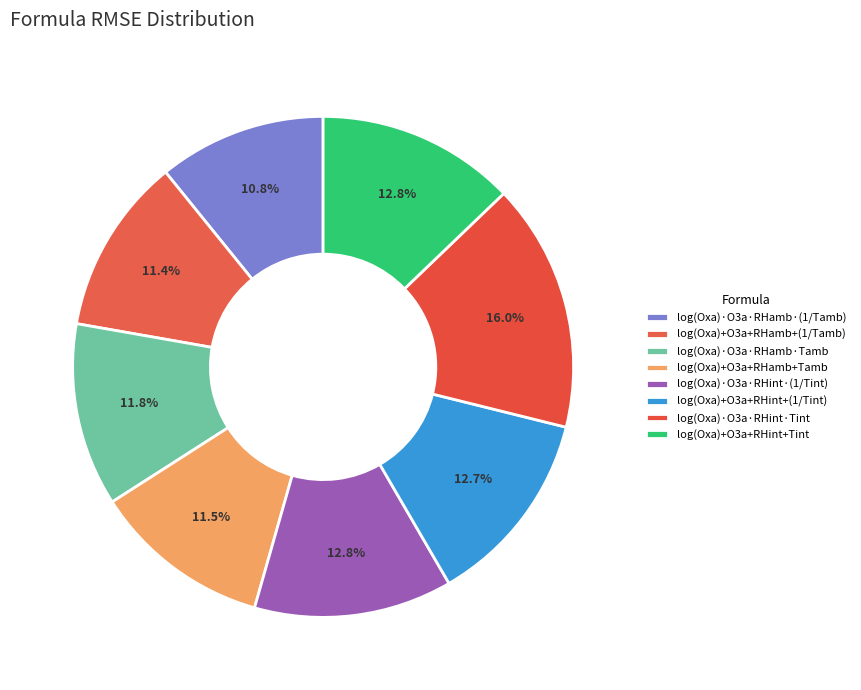

To the nearest percent, what is the average slice percentage?

12%